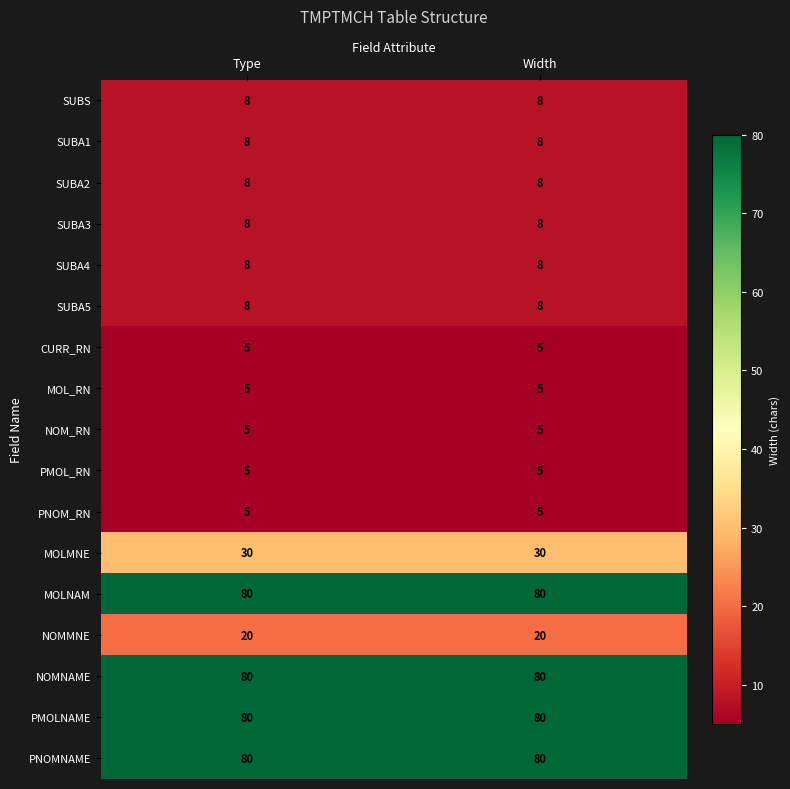

What is the maximum value shown in the chart?

80